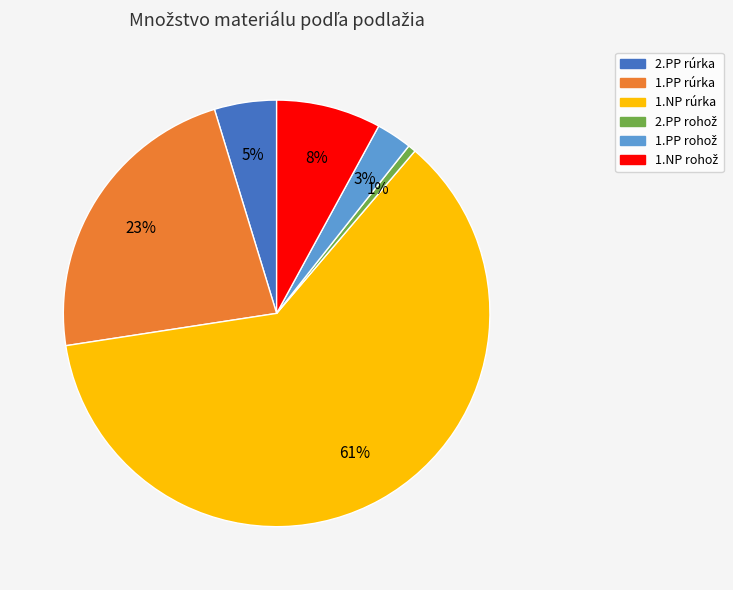

To the nearest percent, what is the average slice percentage?

17%